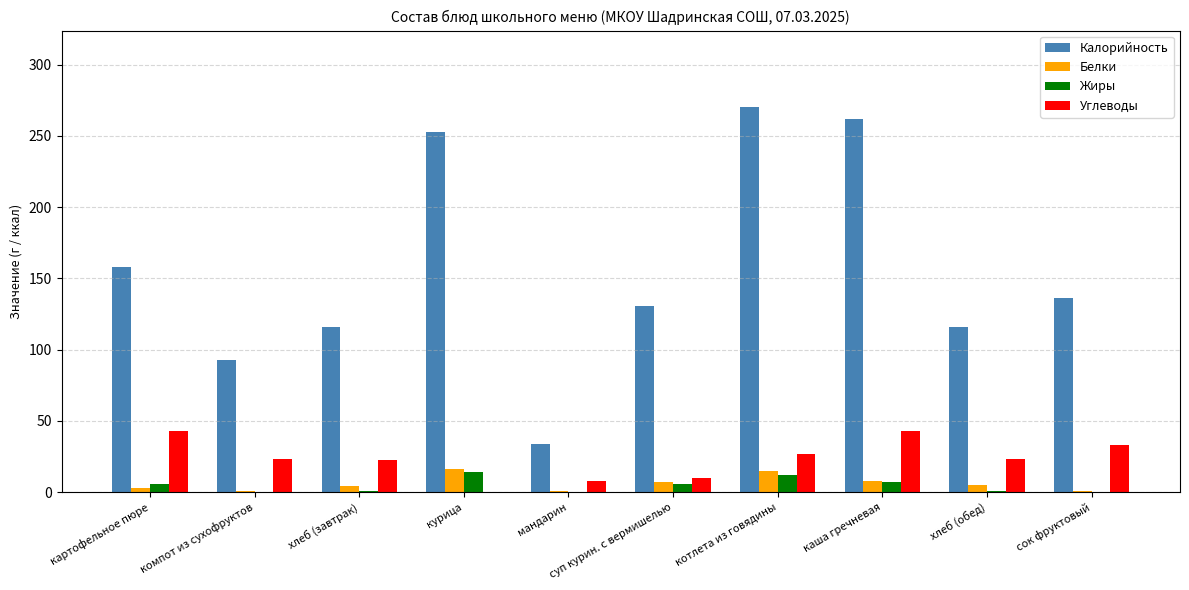

Between картофельное пюре and хлеб (обед), which series saw the biggest shift?

Калорийность